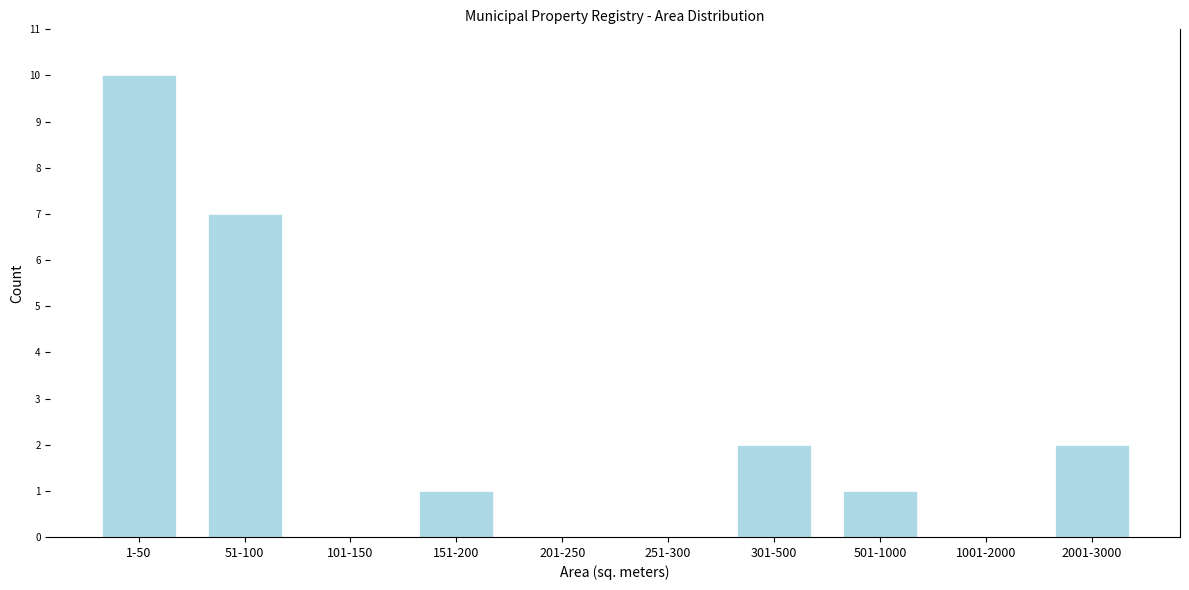

Reading left to right, transcribe all the data shown in this chart.

1-50=10	51-100=7	101-150=0	151-200=1	201-250=0	251-300=0	301-500=2	501-1000=1	1001-2000=0	2001-3000=2